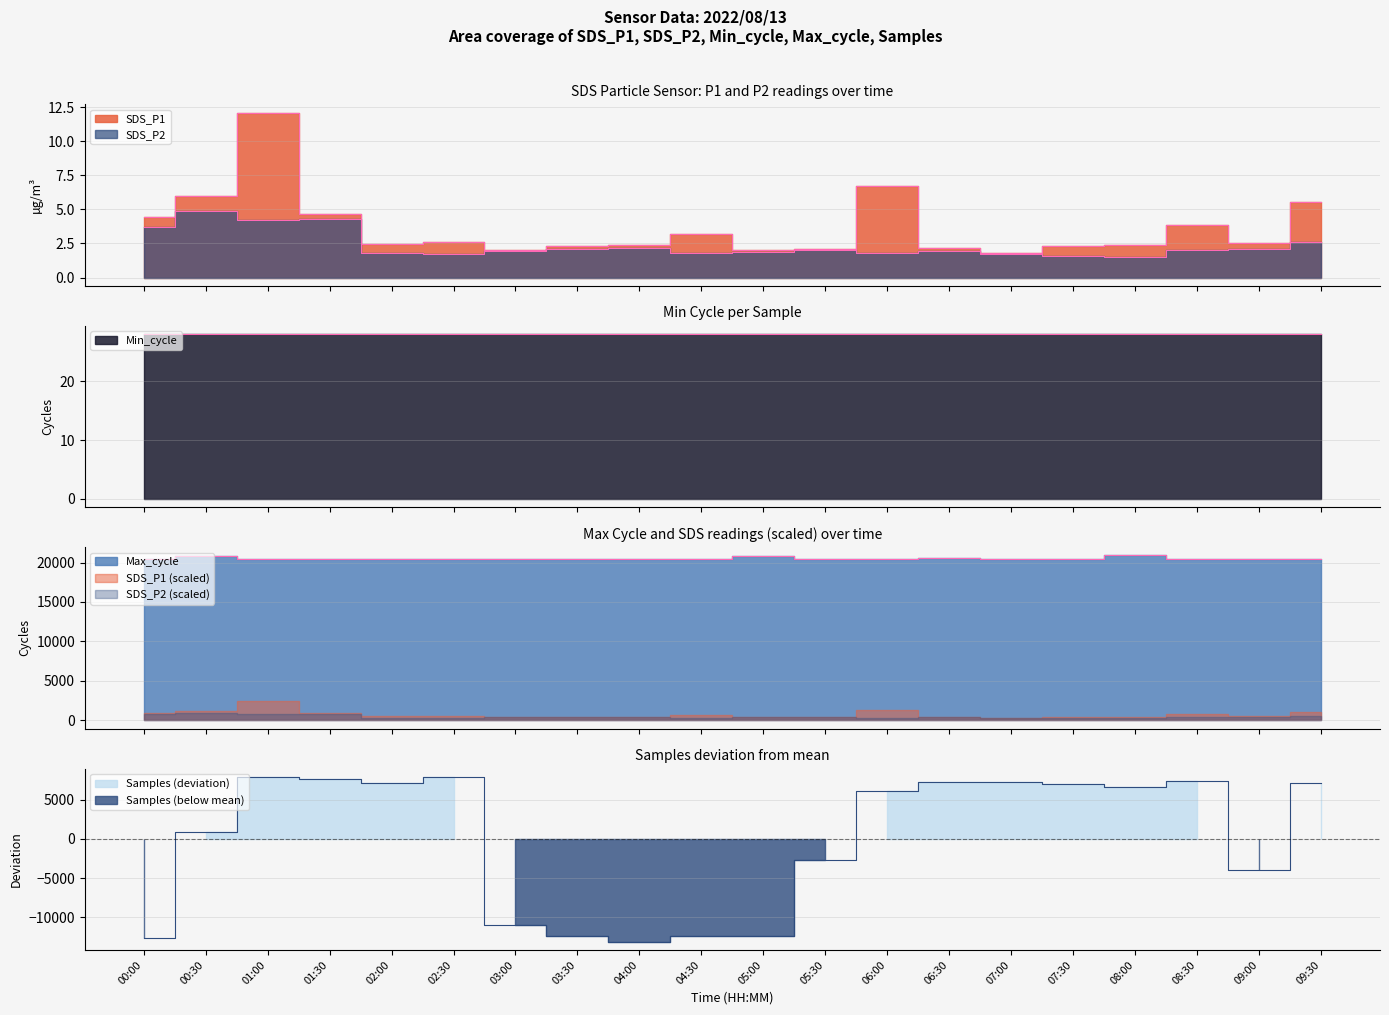

What is the lowest value of the SDS_P2 series?

1.5